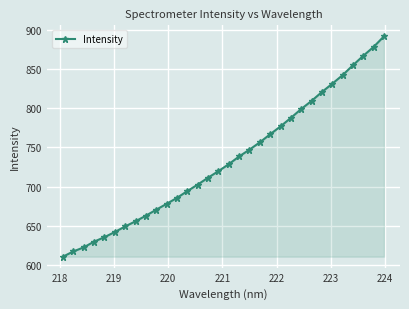

What is the value of the 8th point from the left?

656.1